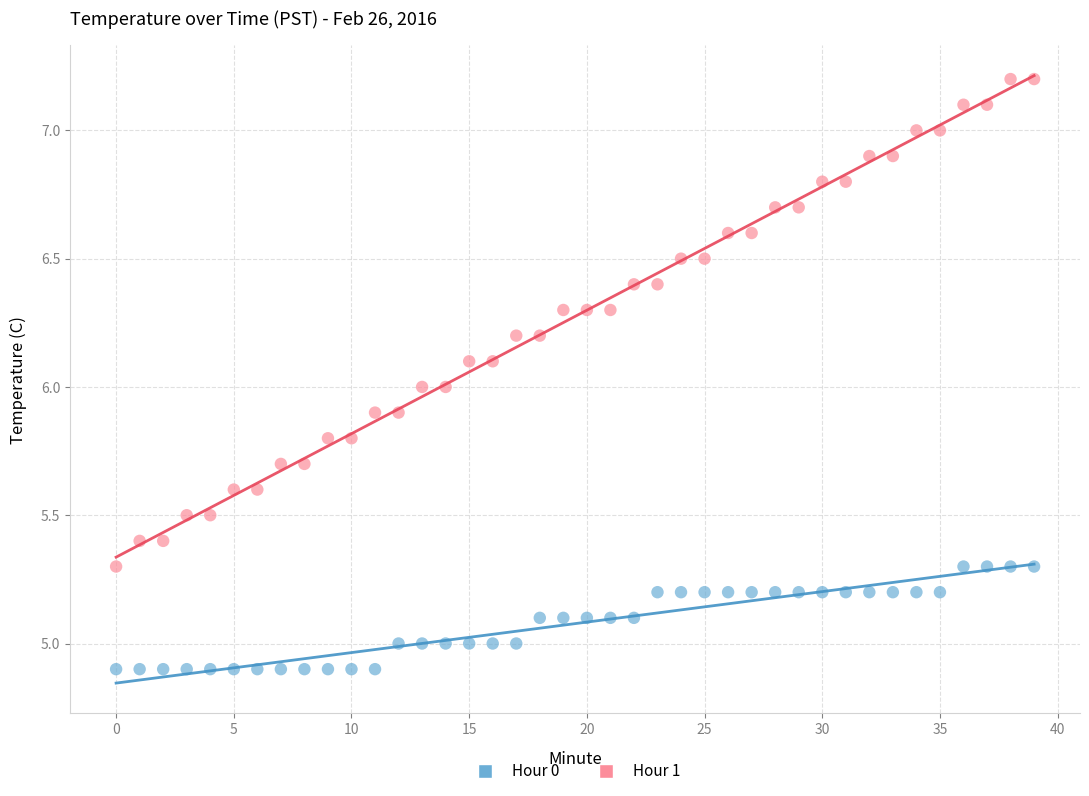

Which series has the largest Y range (max minus min)?

Hour 1